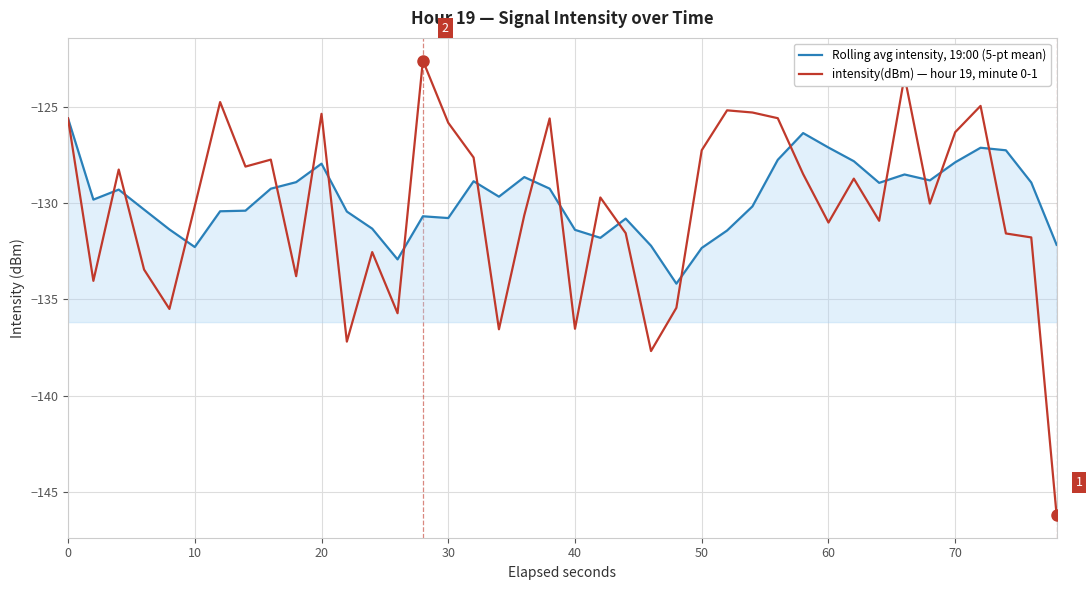

Which series has the widest spread of values?

intensity(dBm) — hour 19, minute 0-1